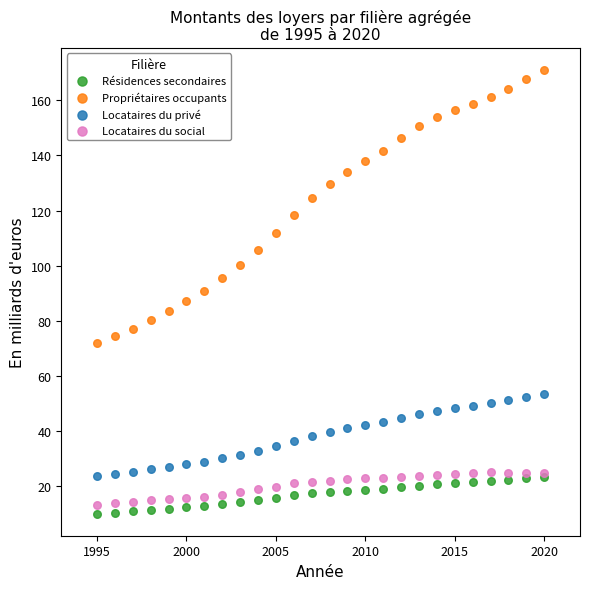

Which series contains the highest Y value?

Propriétaires occupants